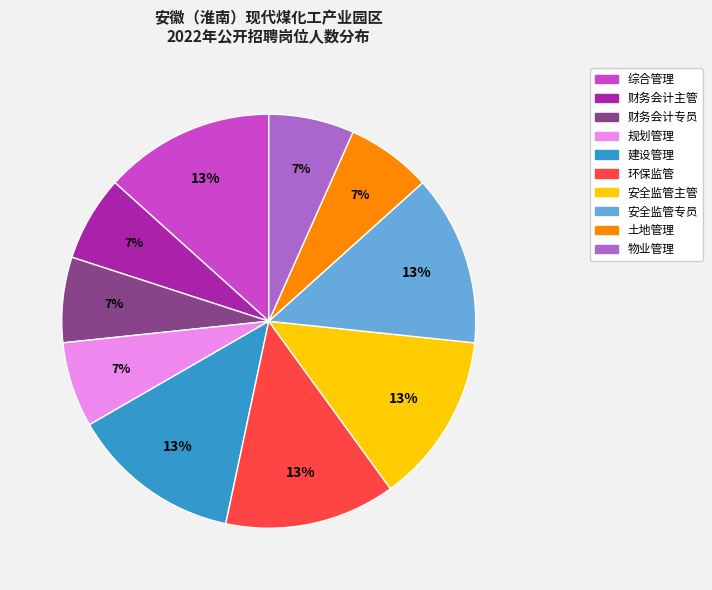

Is 财务会计主管 the majority of the pie?

No